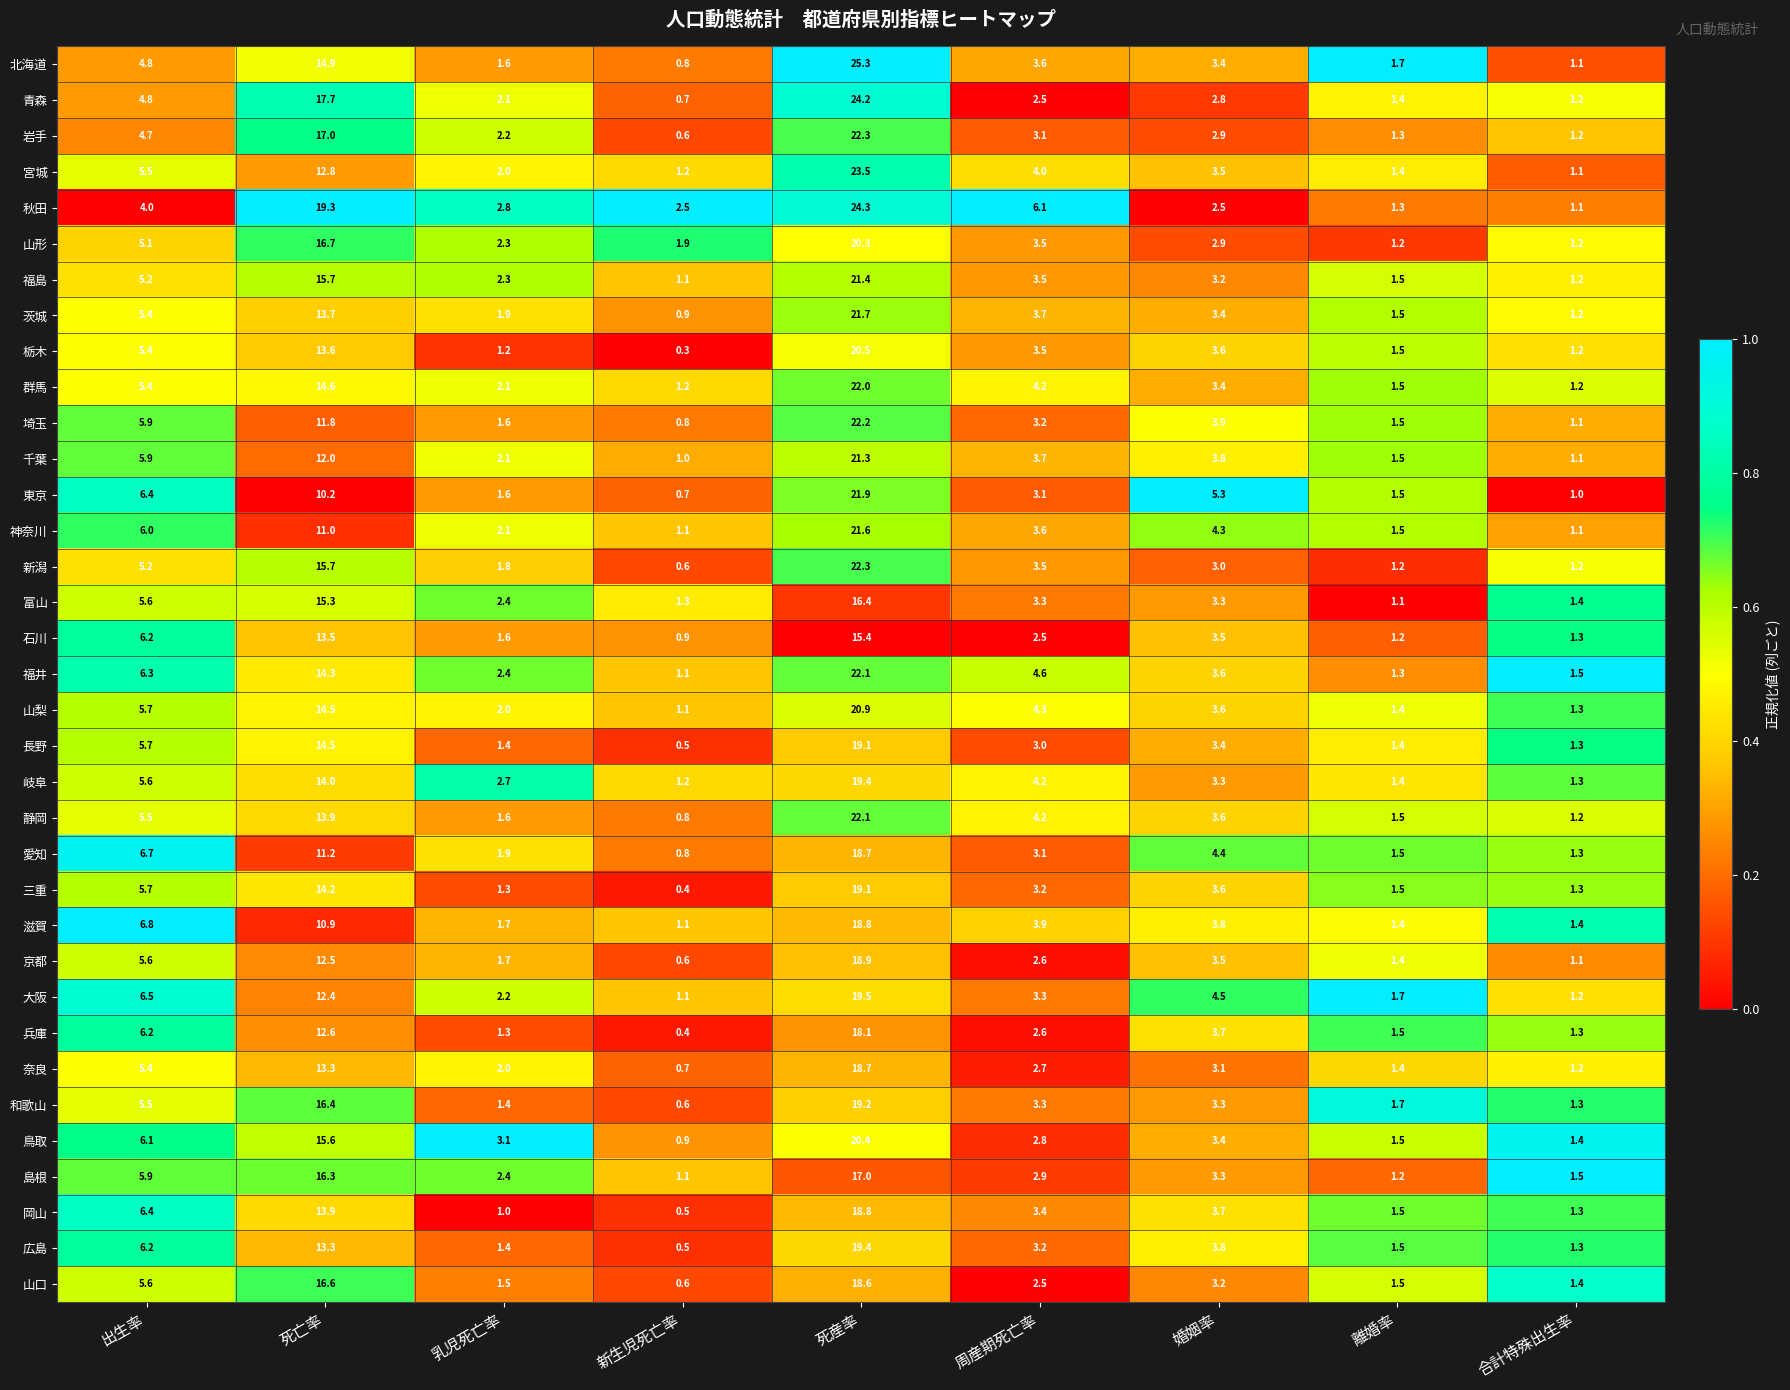

What is the sum of all 京都 values?

47.9